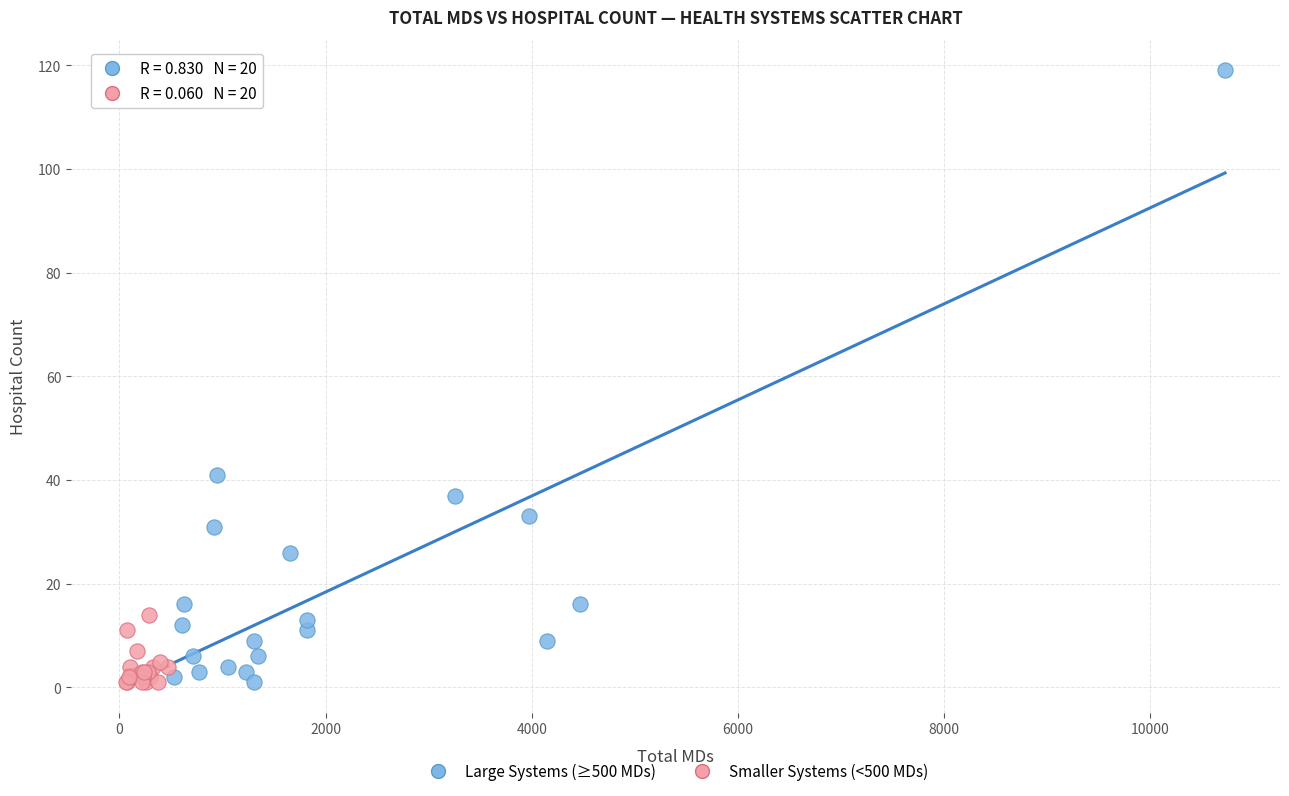

What are all the series names shown in the legend?

Large Systems (≥500 MDs), Smaller Systems (<500 MDs)